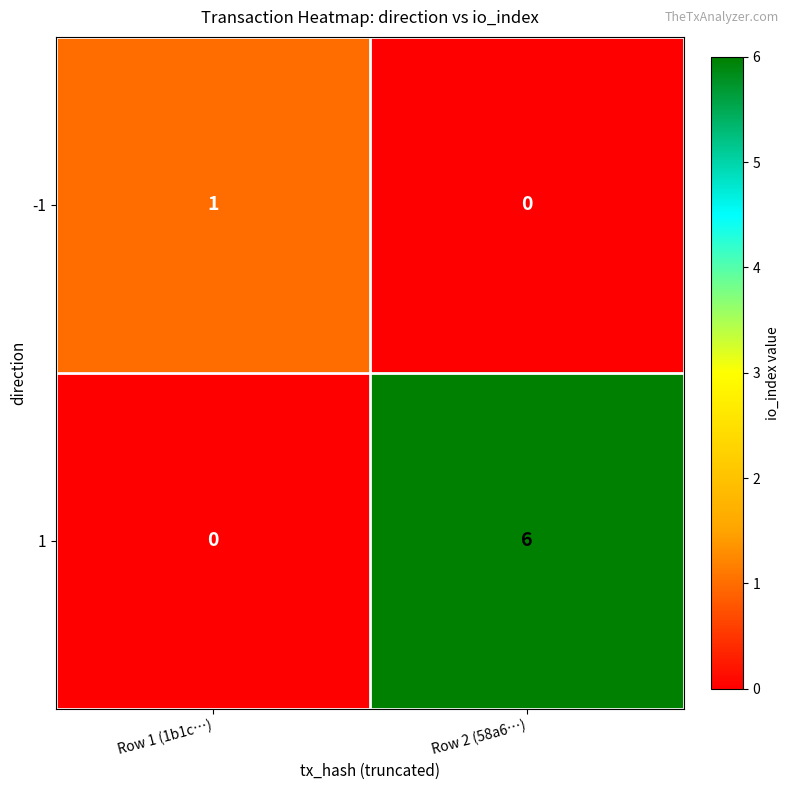

How many data points does each series have?

2